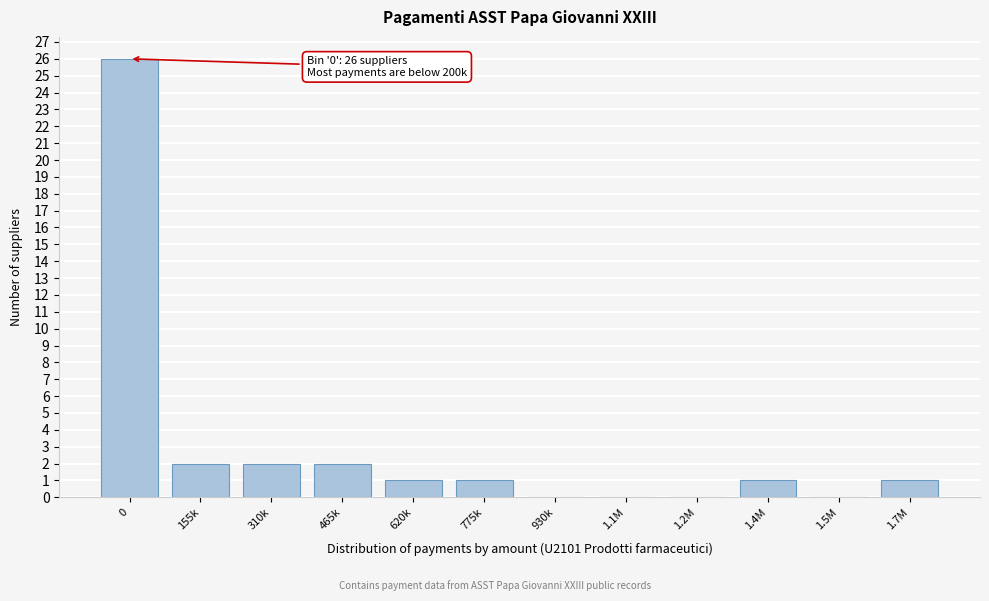

Reading left to right, transcribe all the data shown in this chart.

0=26	155k=2	310k=2	465k=2	620k=1	775k=1	930k=0	1.1M=0	1.2M=0	1.4M=1	1.5M=0	1.7M=1